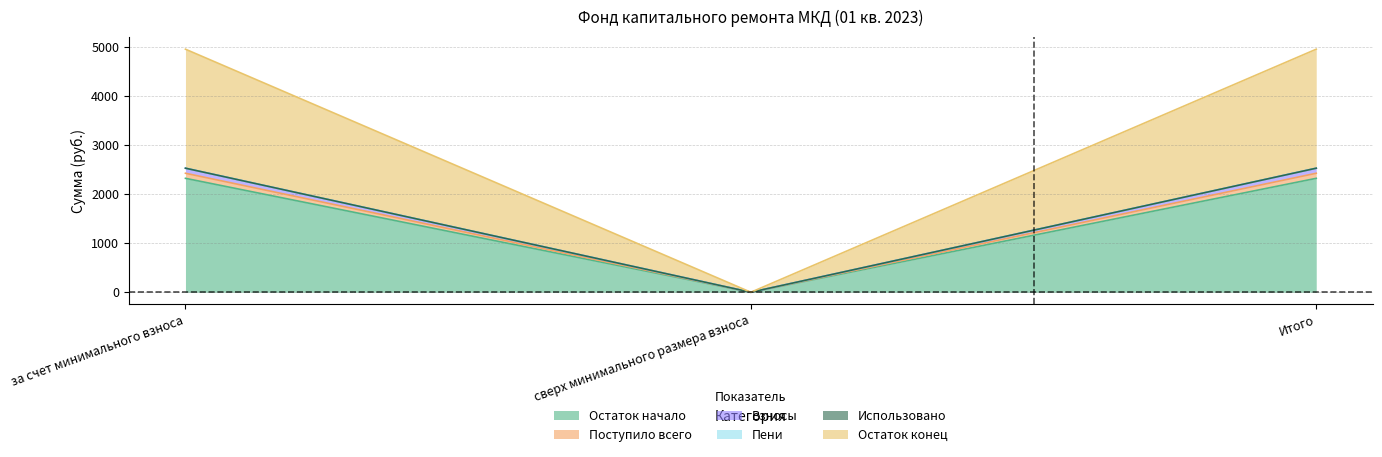

Is it true that Остаток начало equals 3241.3 at за счет минимального взноса?

False